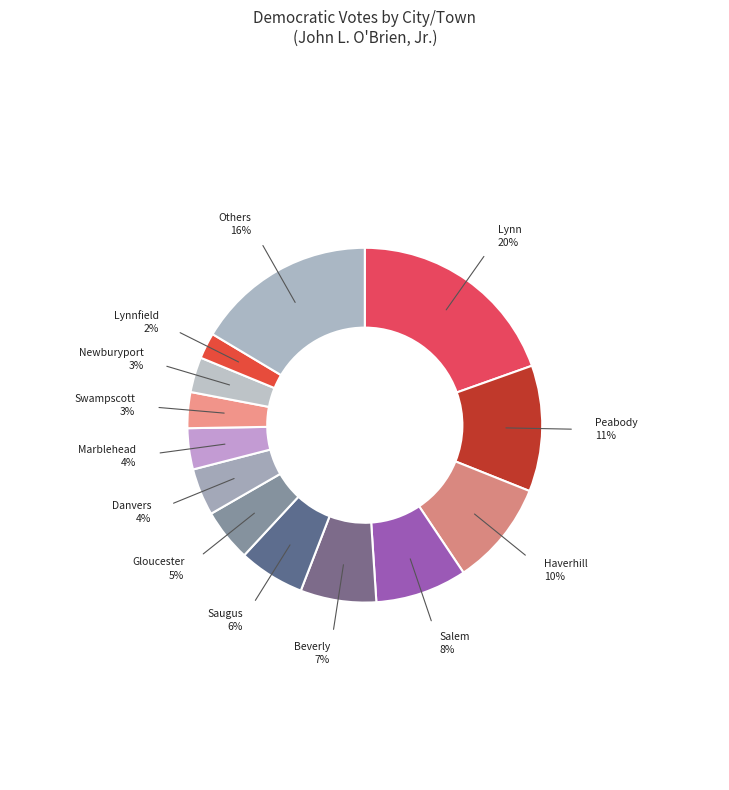

Is there any slice that represents more than half of the pie?

No